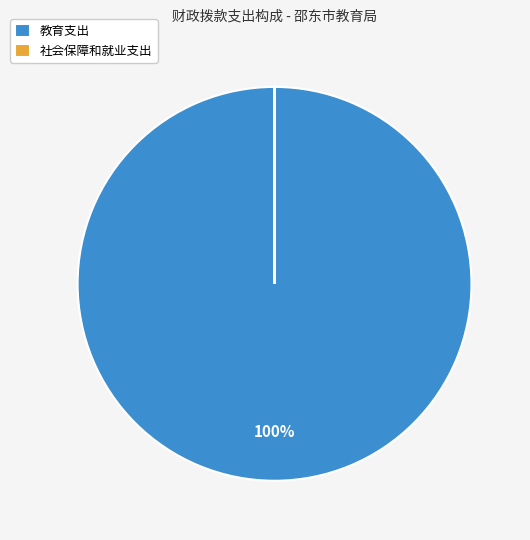

Is it true that 教育支出 is 100% of the pie?

True